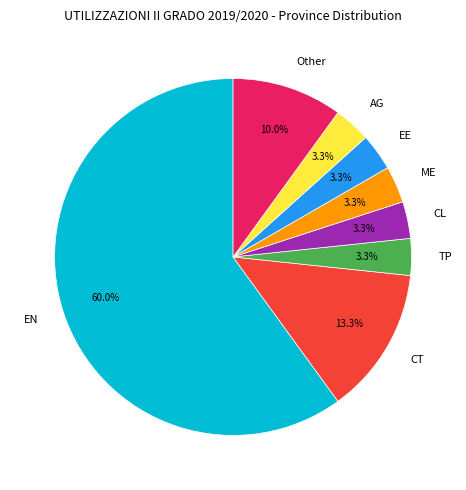

True or false: Other accounts for 10% of the total.

True